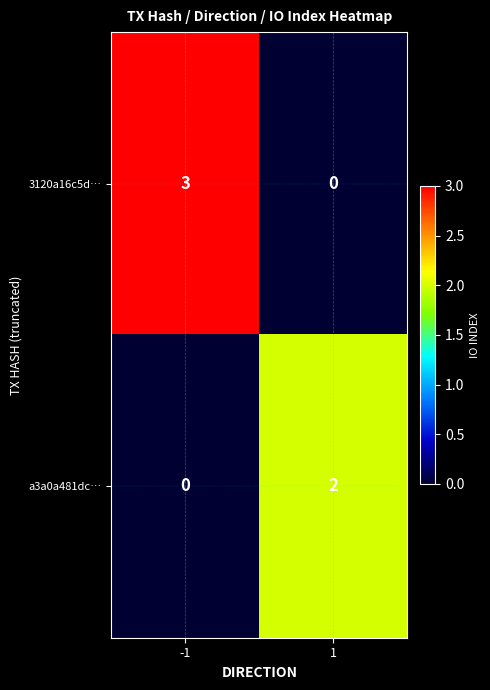

What is the difference between the highest and lowest values at 1?

2